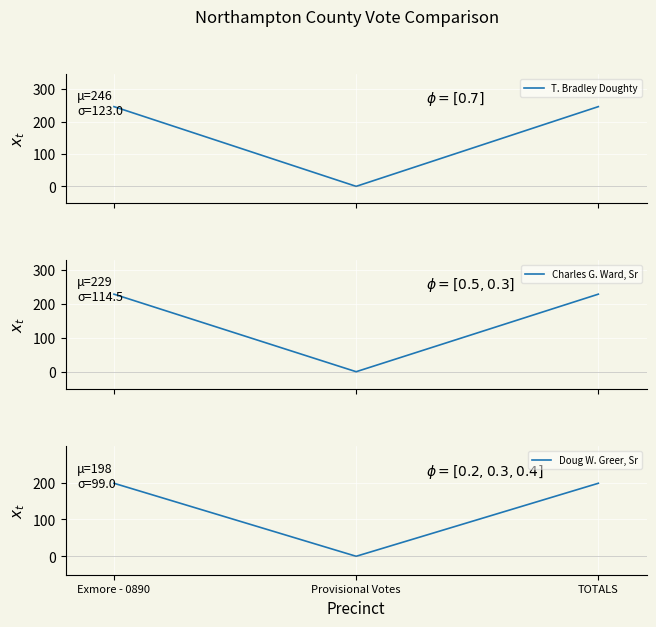

What is the spread (max minus min) of values at Exmore - 0890?

48